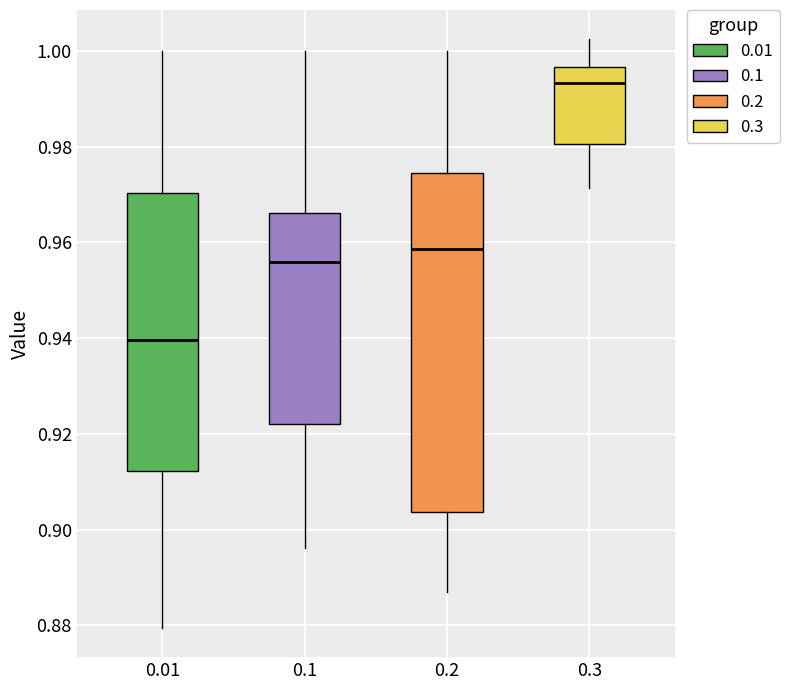

Which box has the lowest median line?

0.01